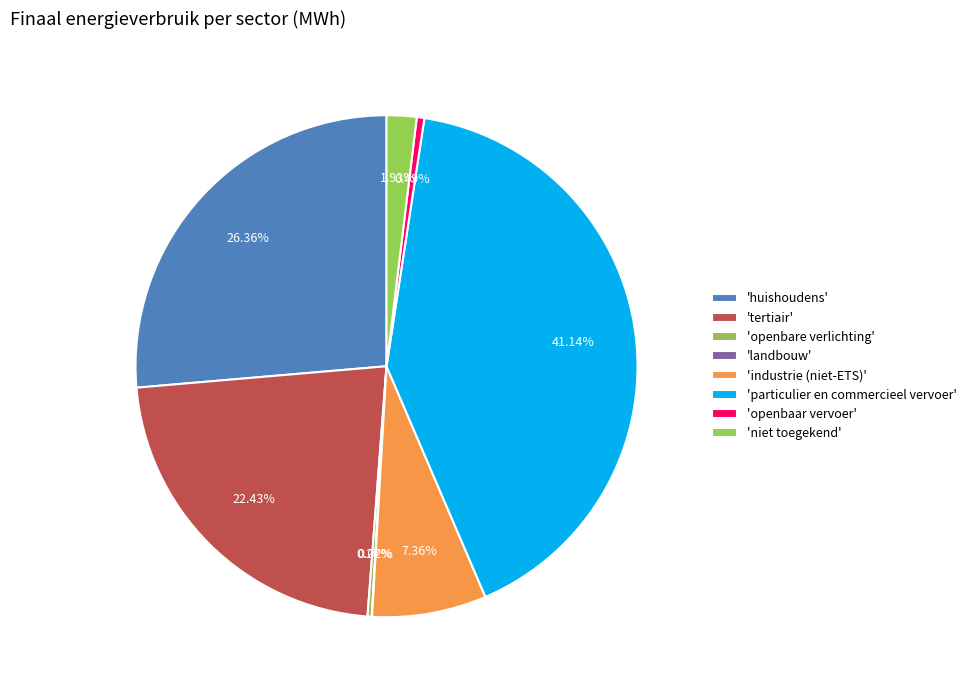

What is the smallest slice in the pie chart?

landbouw